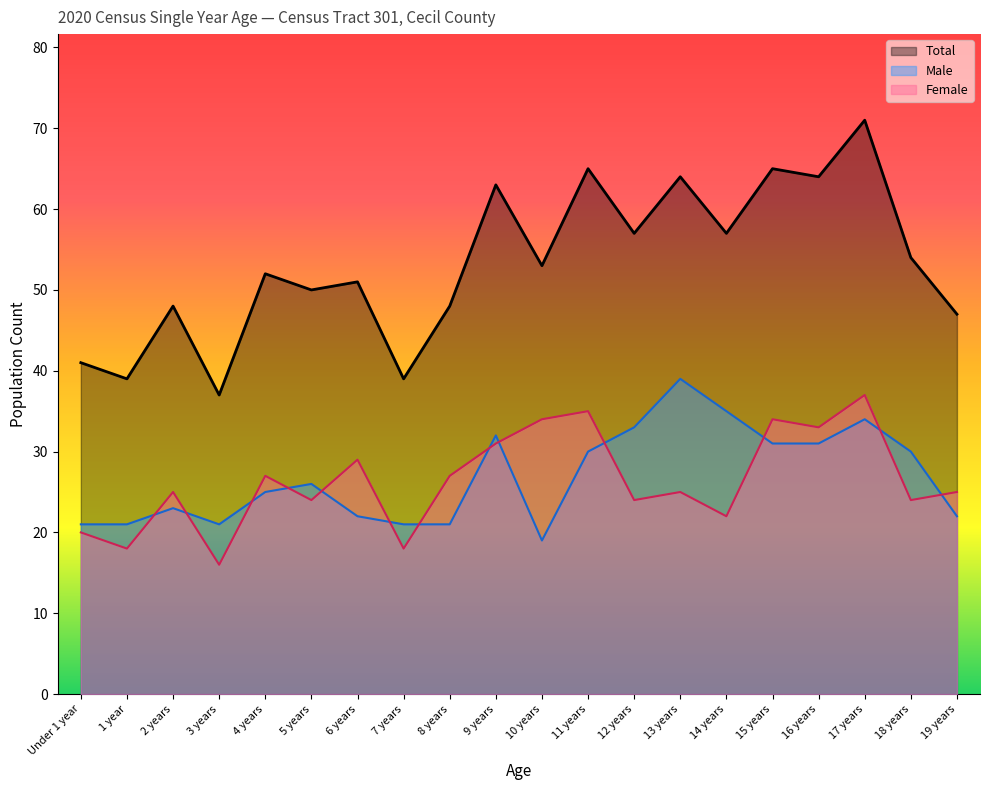

What is the label of the 19th point from the right?

1 year